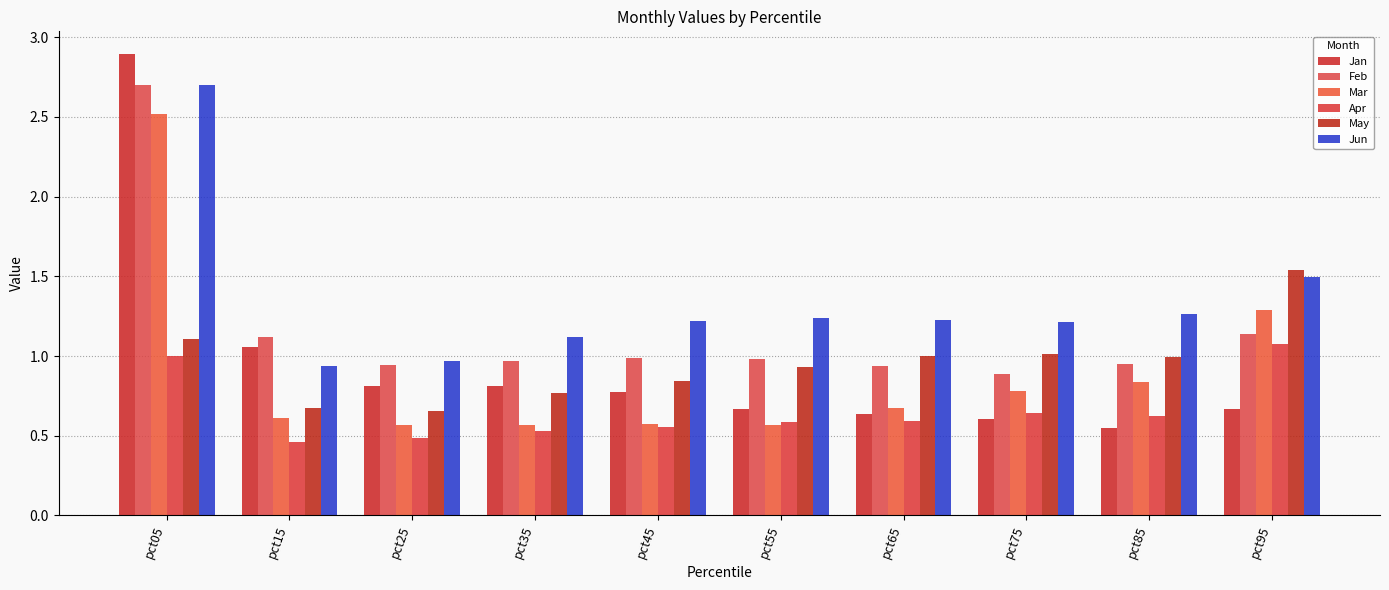

Which series has the largest range (max minus min)?

Jan